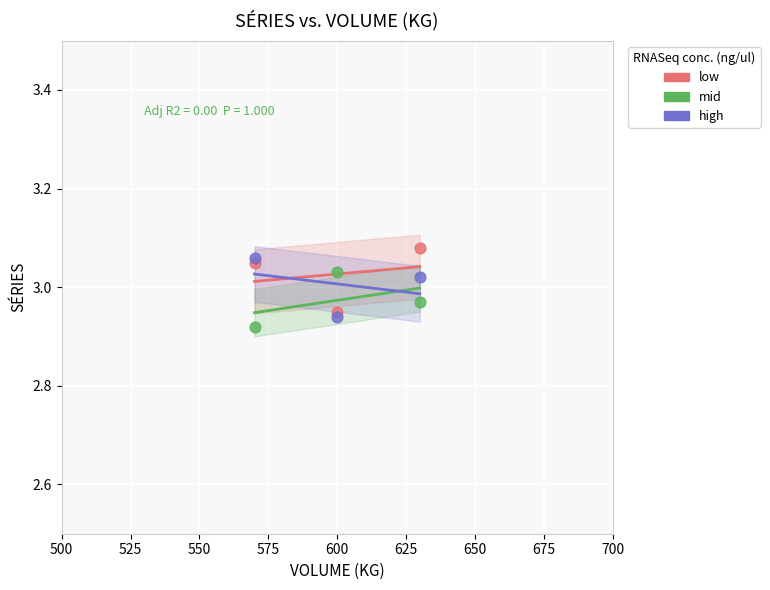

What is the X range (max minus min) for the scatter plot?

60.0